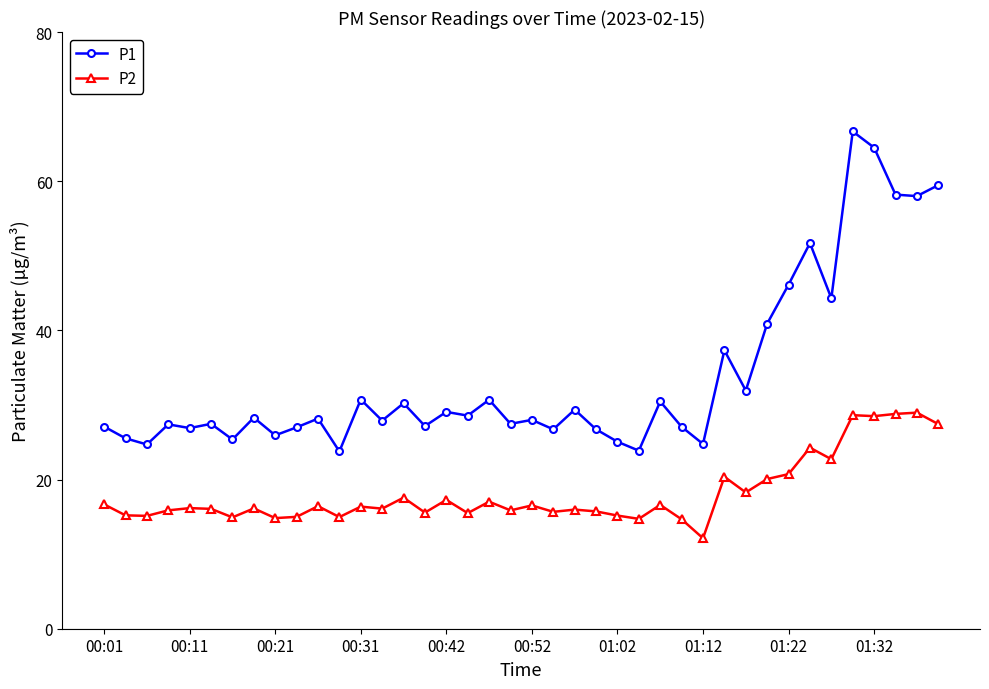

Which series has the largest total across all categories?

P1